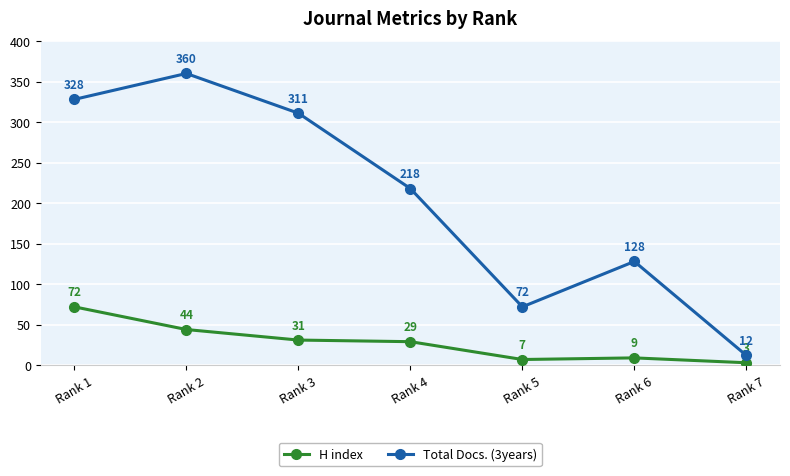

True or false: H index and Total Docs. (3years) cross at least once.

False